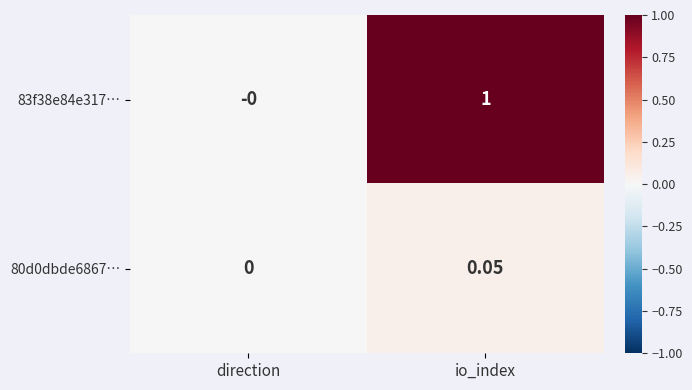

At which category is the sum across all series the highest?

io_index